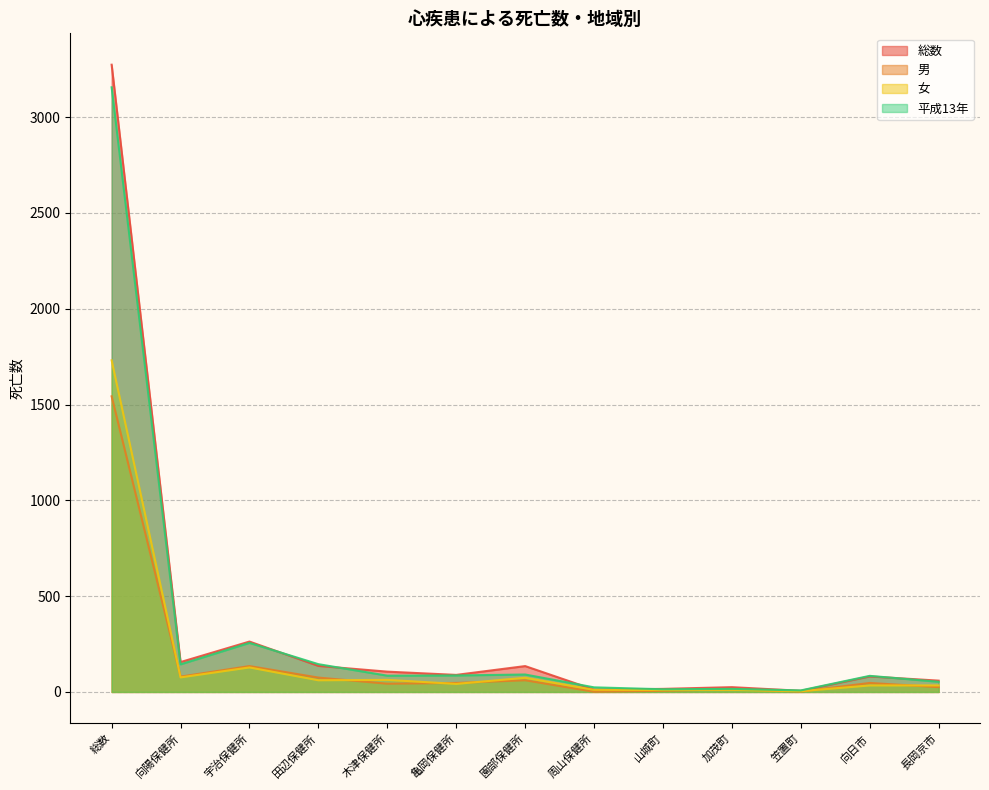

Is the value of 平成13年 at 山城町 greater than the value of 総数 at 加茂町?

No